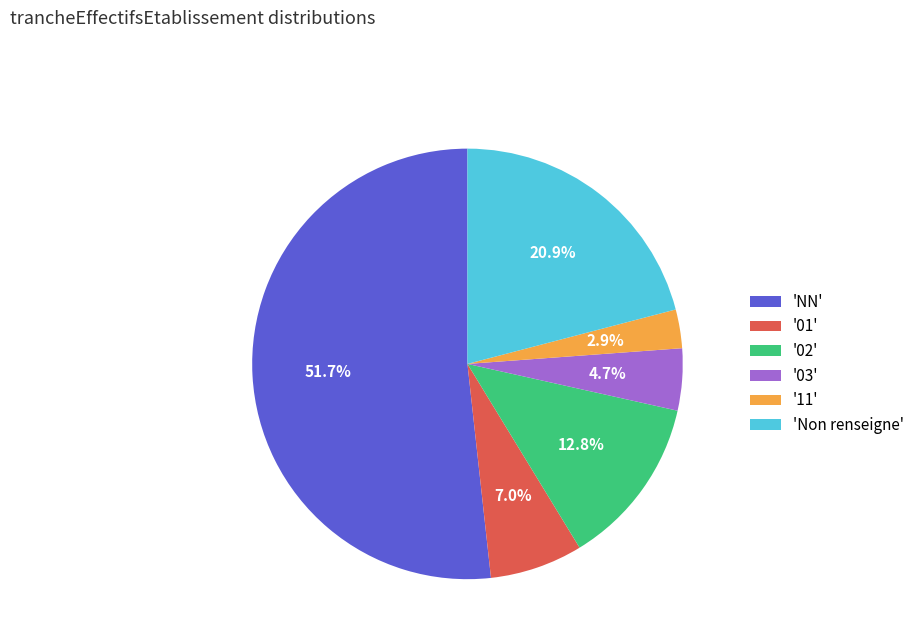

Rank the categories by value from lowest to highest.

'11', '03', '01', '02', 'Non renseigne', 'NN'